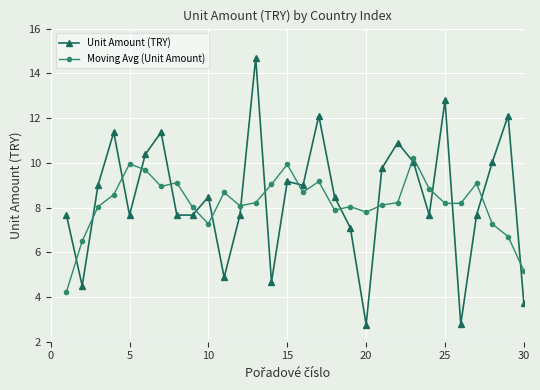

What is the highest value of the Moving Avg (Unit Amount) series?

10.2